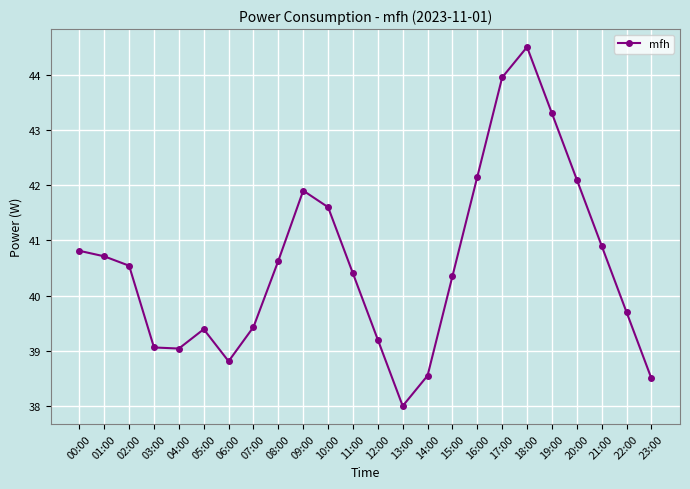

Is this an area chart (filled region under the line)?

No